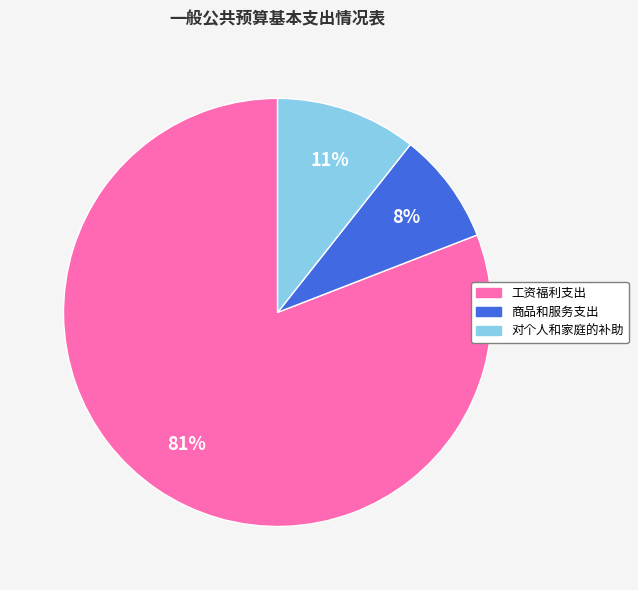

Does any single category account for the majority?

Yes